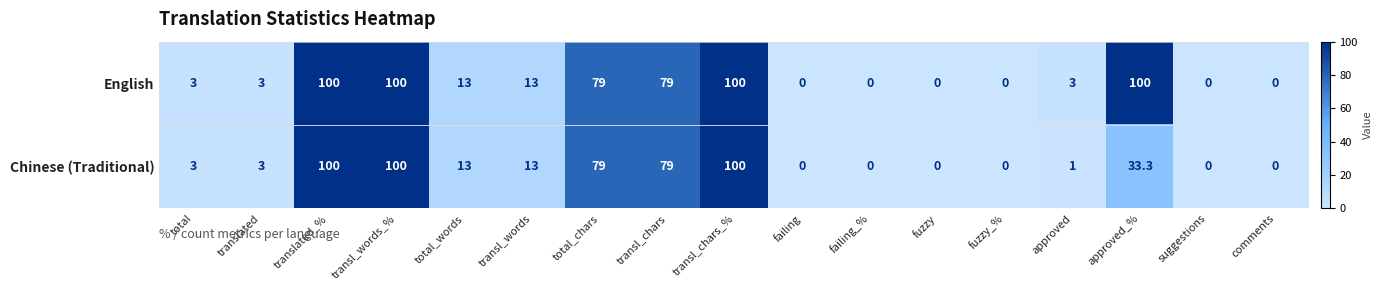

What is the difference between the maximum and minimum values in the English series?

100.0